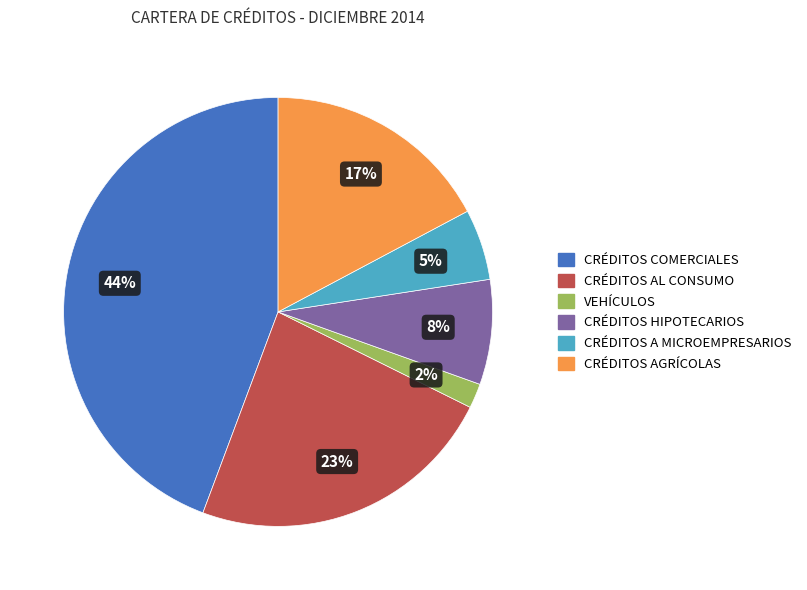

How many slices are in this pie chart?

6